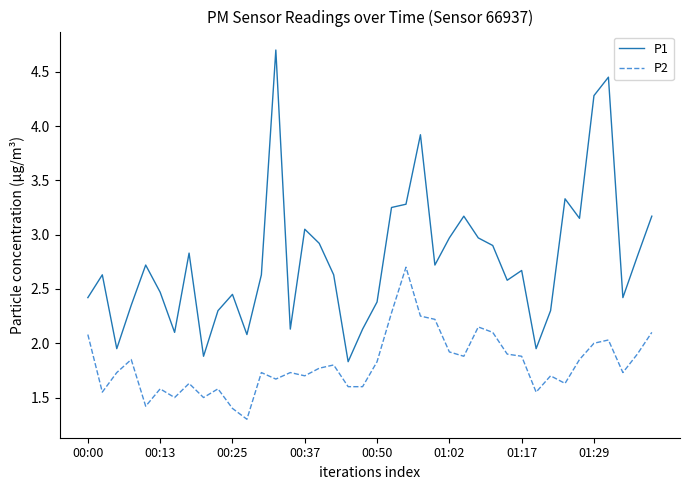

Which series has the largest range (max minus min)?

P1